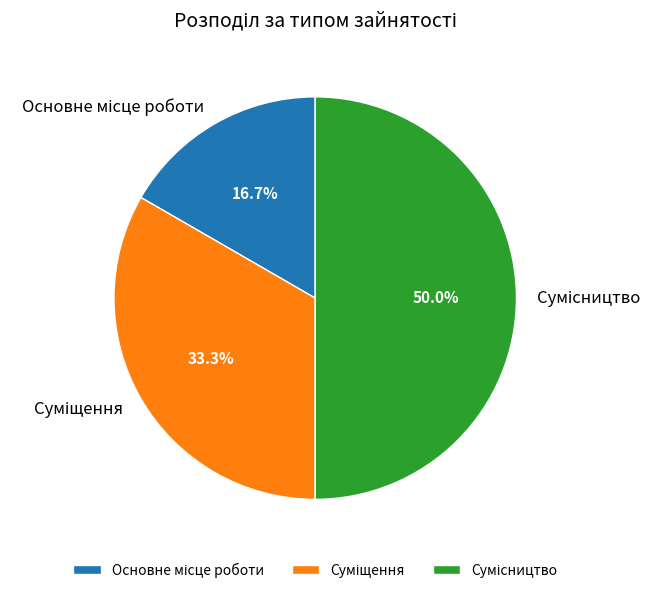

Is there a majority slice in this chart?

No